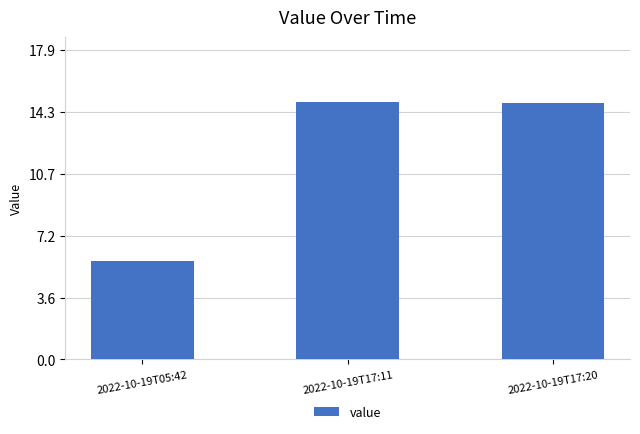

Between 2022-10-19T05:42 and 2022-10-19T17:20, which is larger?

2022-10-19T17:20